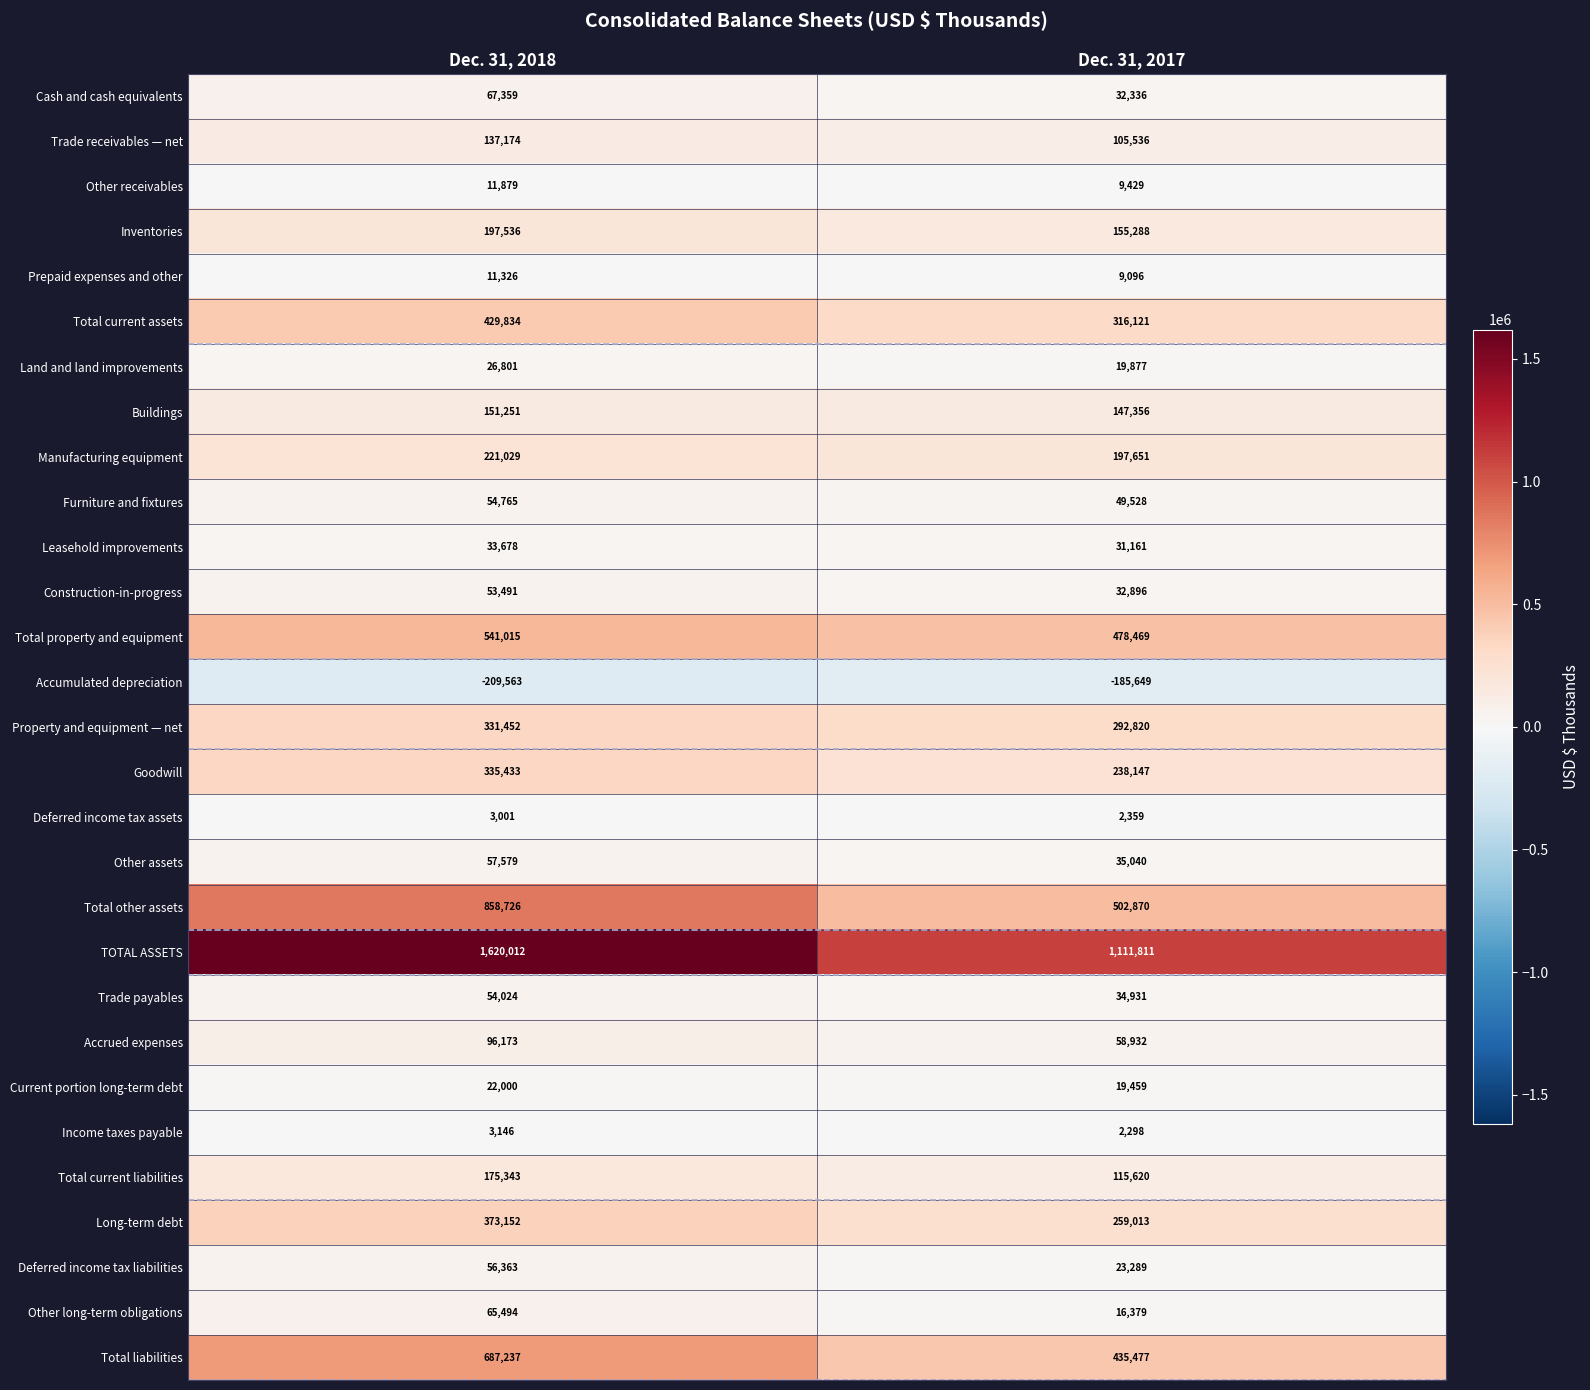

Which series has the largest total across all categories?

TOTAL ASSETS